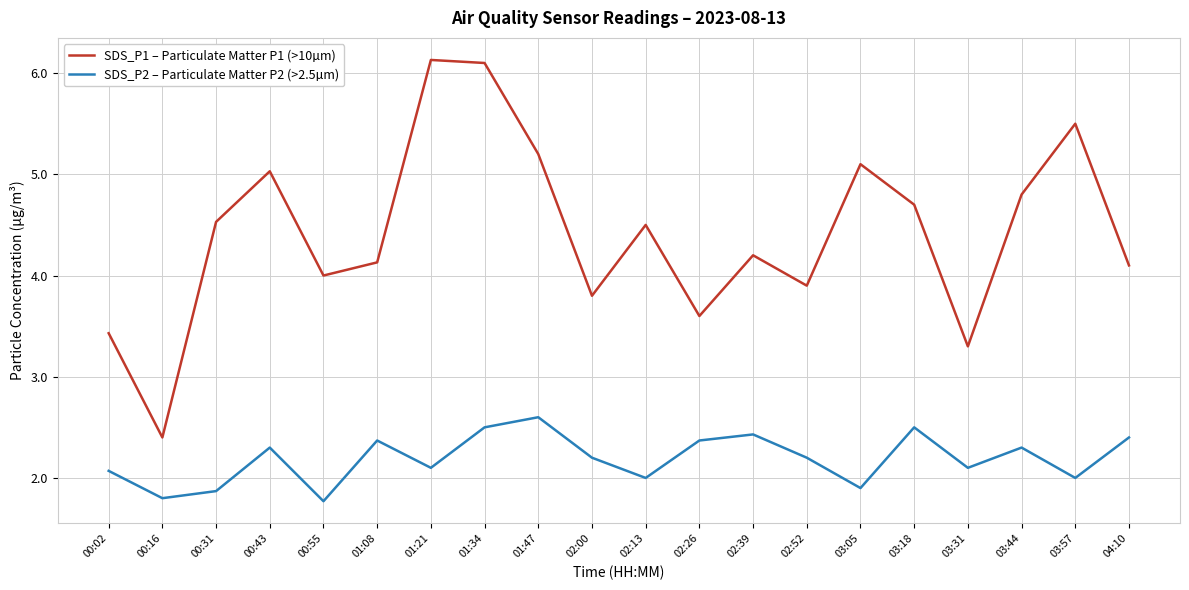

At 03:57, list the series in order from smallest to largest.

SDS_P2 – Particulate Matter P2 (>2.5µm), SDS_P1 – Particulate Matter P1 (>10µm)